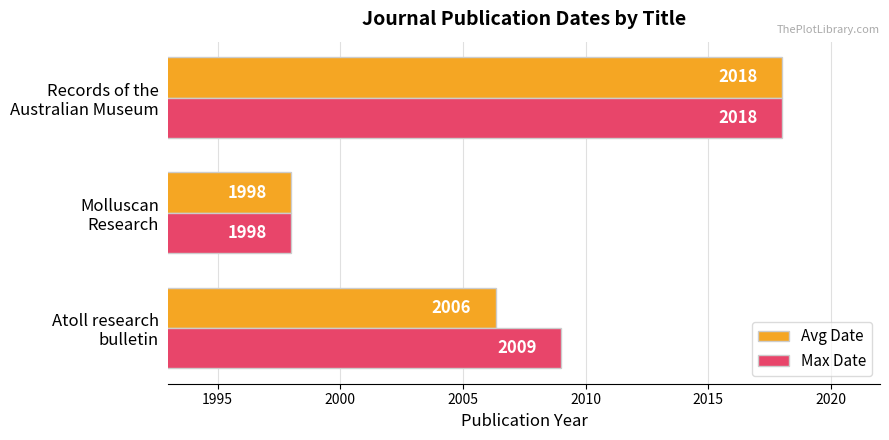

What is the lowest value of the Avg Date series?

1998.0